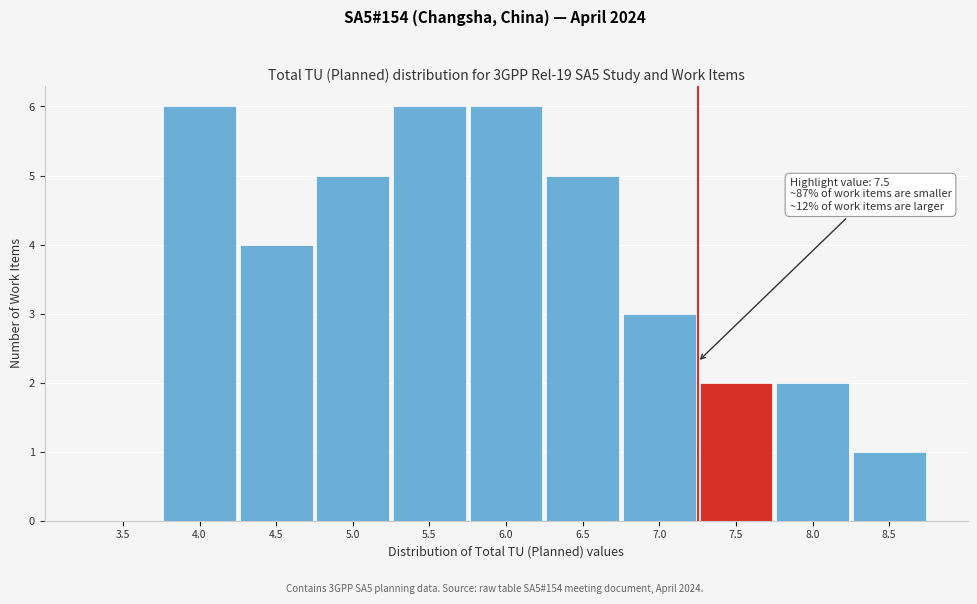

Reading left to right, extract all data points from this chart.

3.5=0	4.0=6	4.5=4	5.0=5	5.5=6	6.0=6	6.5=5	7.0=3	7.5=2	8.0=2	8.5=1